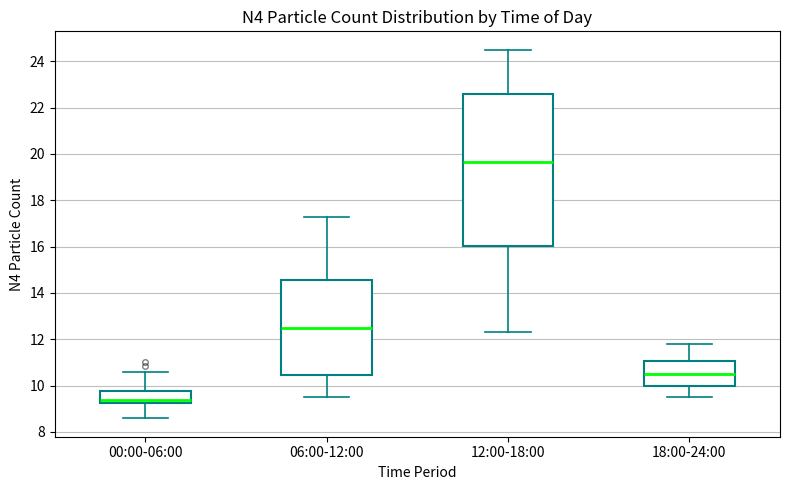

Reading left to right, transcribe this box plot: for each box, give where its median line is, the range the box spans, and where its two whiskers end, as read against the y-axis. The values are not printed on the chart, so give them approximately, as read against the axis.

00:00-06:00: median 9.4, box 9.2 to 9.8, whiskers 8.6 to 10.6
06:00-12:00: median 12.6, box 10.4 to 14.6, whiskers 9.6 to 17.4
12:00-18:00: median 19.6, box 16.0 to 22.6, whiskers 12.4 to 24.6
18:00-24:00: median 10.6, box 10.0 to 11.0, whiskers 9.6 to 11.8